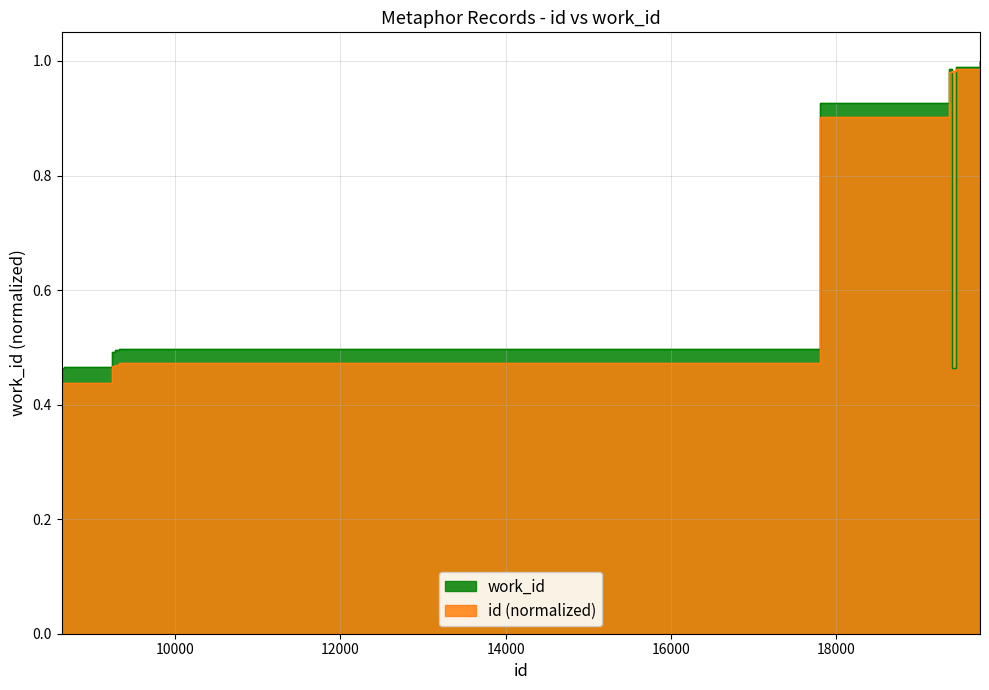

Reading left to right, transcribe all the data shown in this chart.

work_id: 8626=0.5	8654=0.5	9234=0.5	9274=0.5	9316=0.5	17804=0.9	19359=1.0	19397=0.5	19446=1.0	19738=1.0
id: 8626=0.4	8654=0.4	9234=0.5	9274=0.5	9316=0.5	17804=0.9	19359=1.0	19397=1.0	19446=1.0	19738=1.0